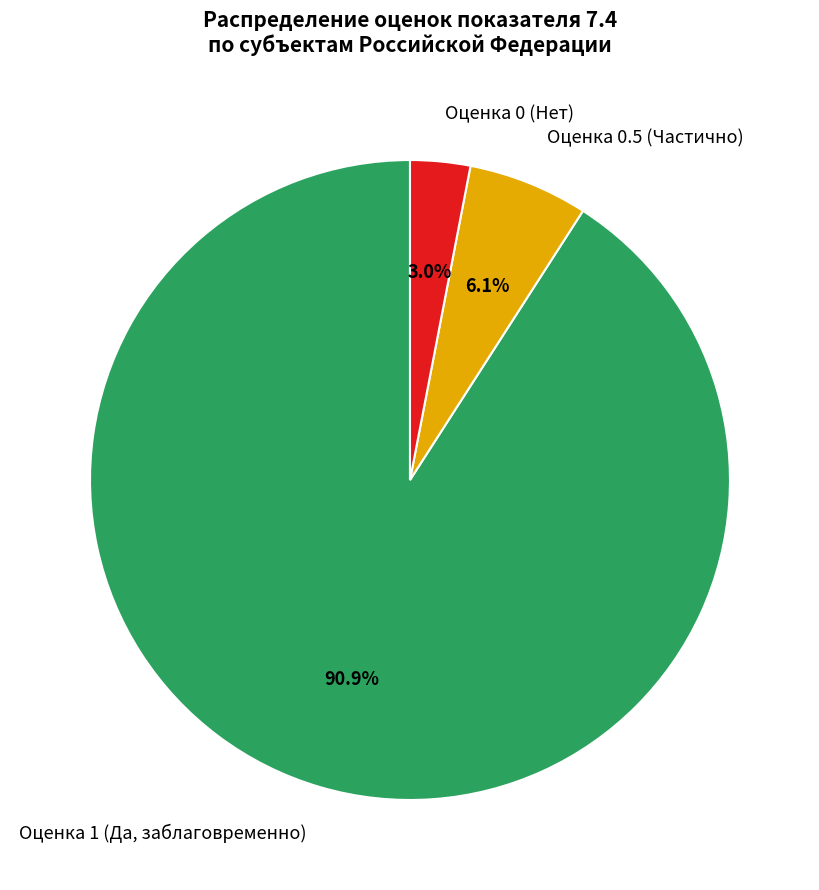

Rank the categories by value from highest to lowest.

Оценка 1 (Да, заблаговременно), Оценка 0.5 (Частично), Оценка 0 (Нет)